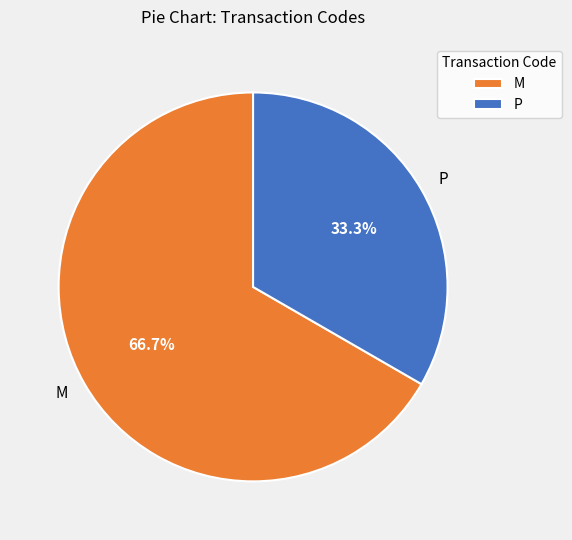

Count the number of slices in the pie.

2